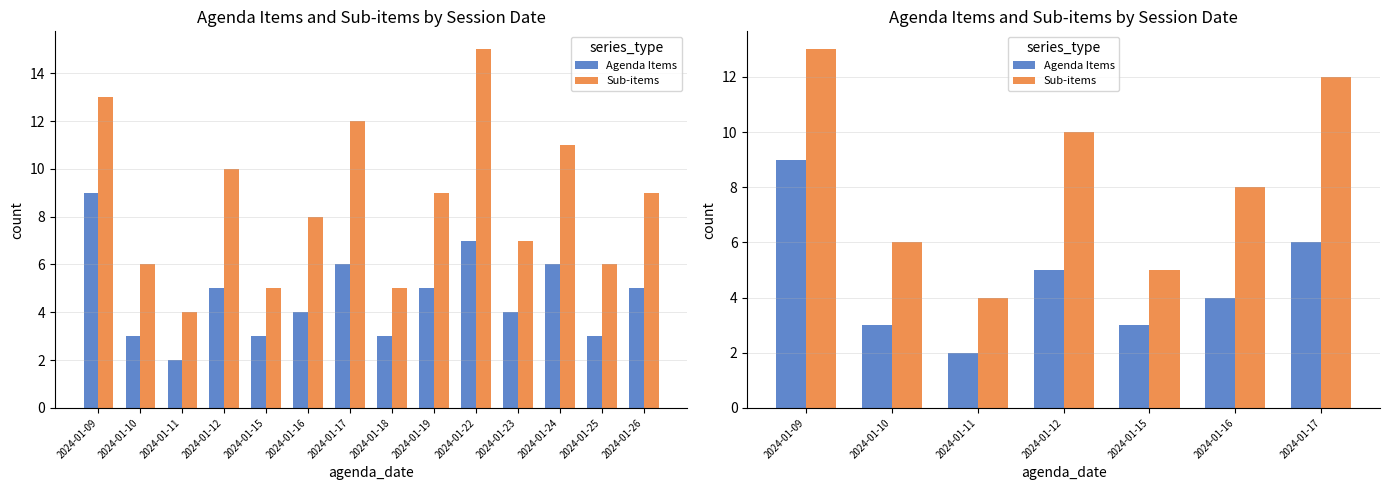

Rank the series at 2024-01-17 from highest to lowest value.

Sub-items, Agenda Items